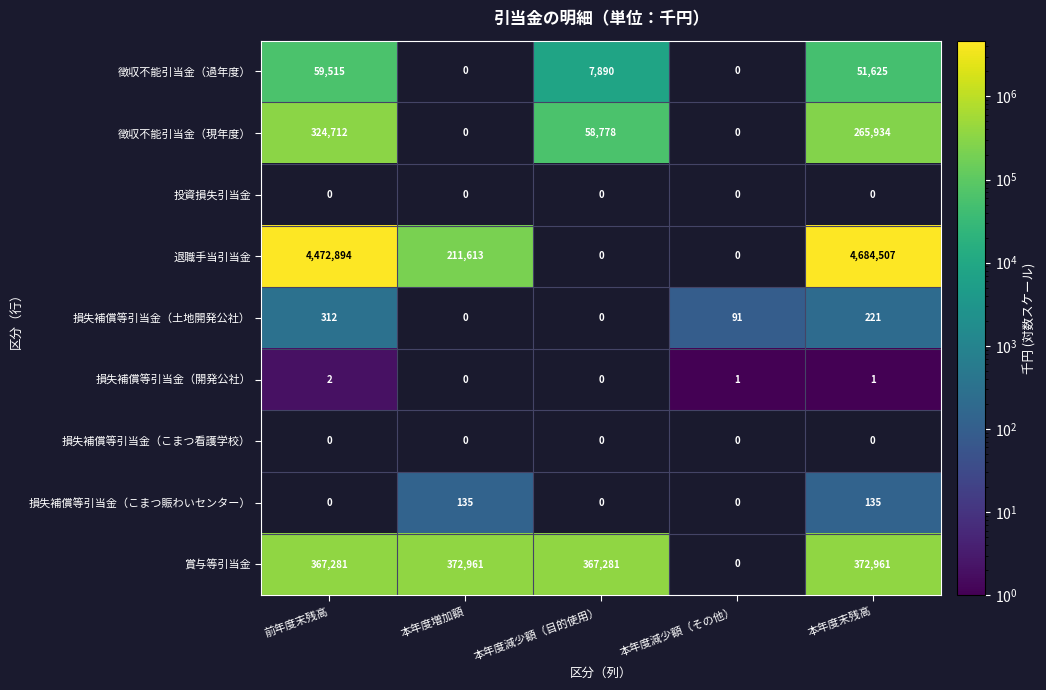

Which series has the largest range (max minus min)?

退職手当引当金